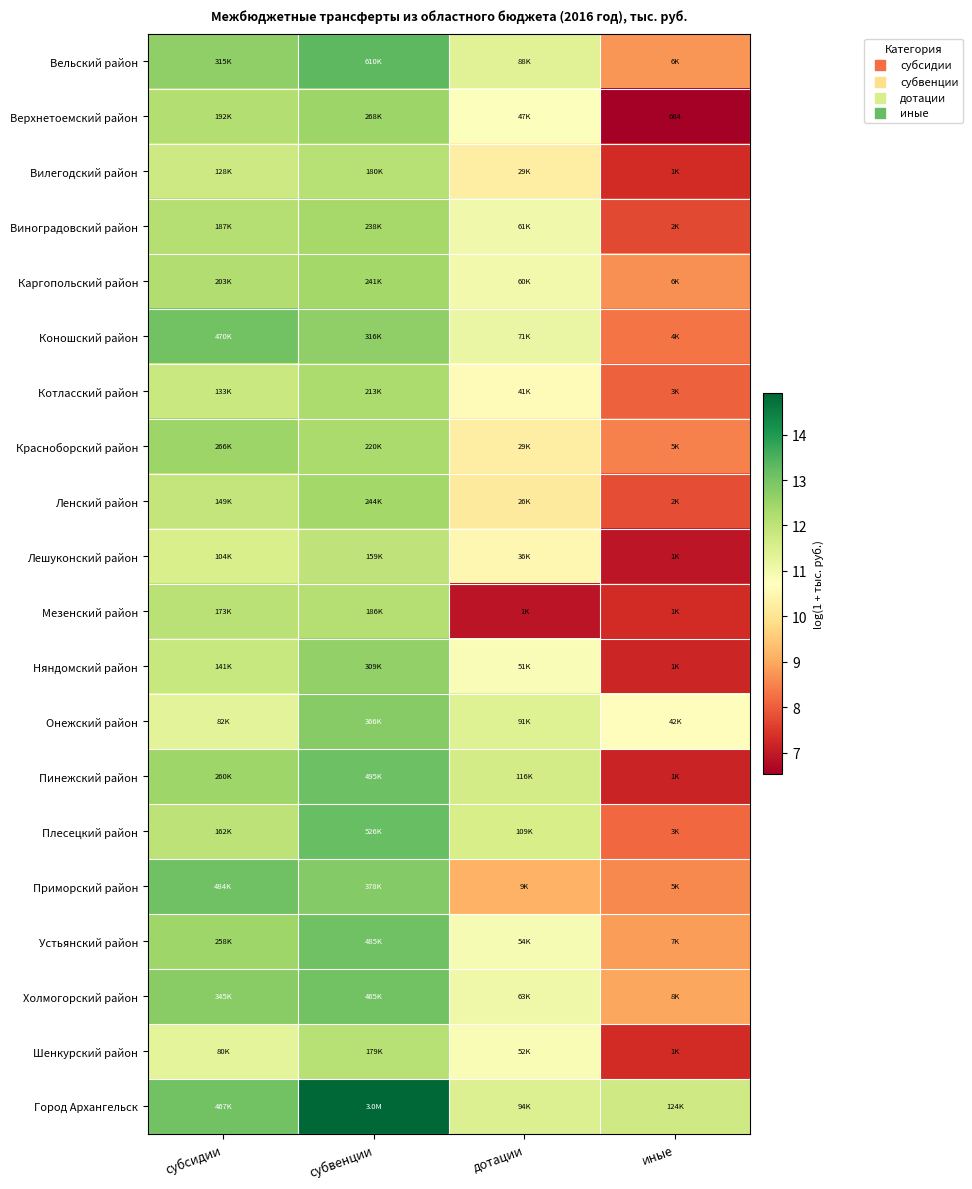

What is the approximate value of Пинежский район at иные?

7.2